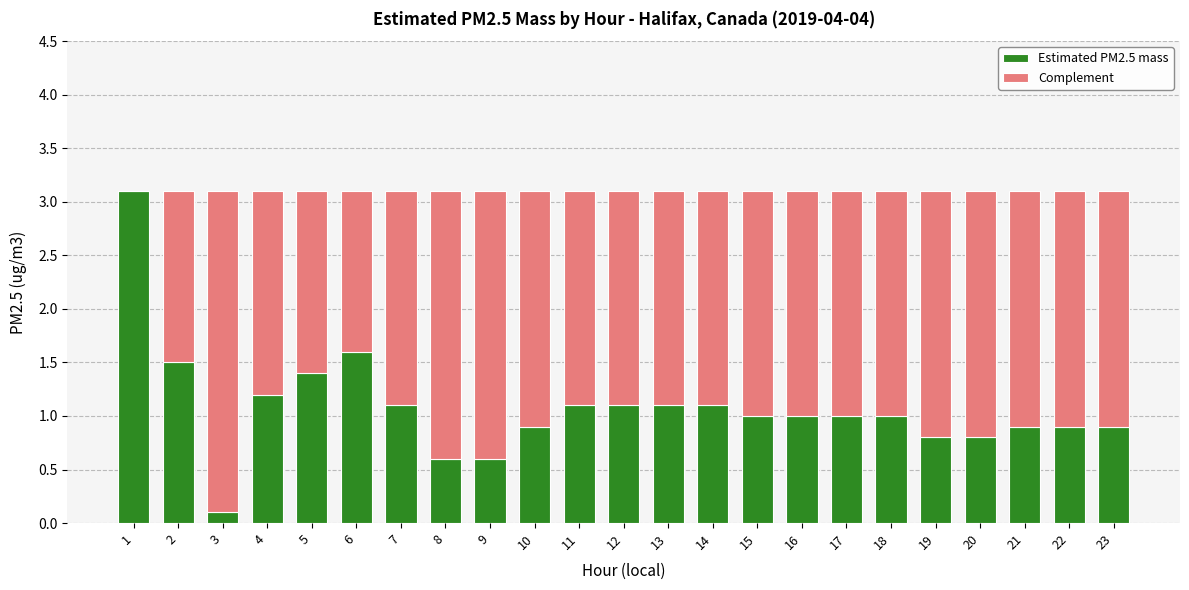

What is the maximum value for Estimated PM2.5 mass?

3.1